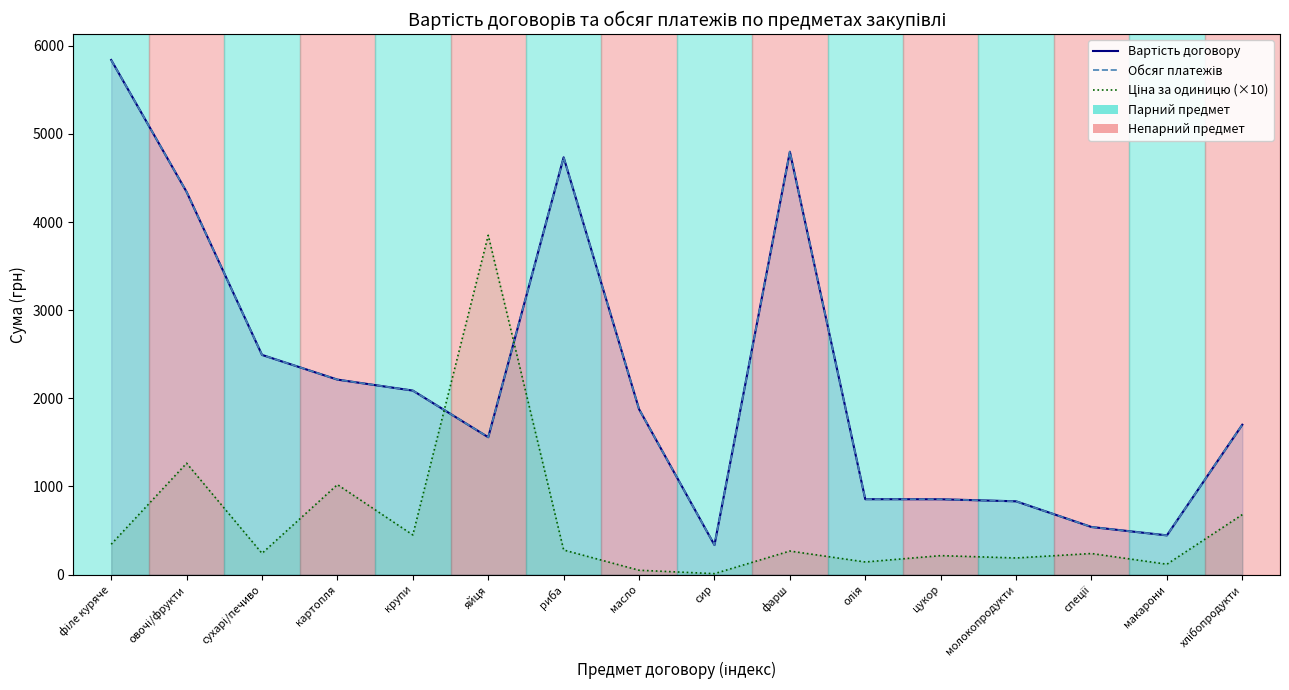

Is it true that Ціна за одиницю (×10) equals 266.6 at фарш?

True